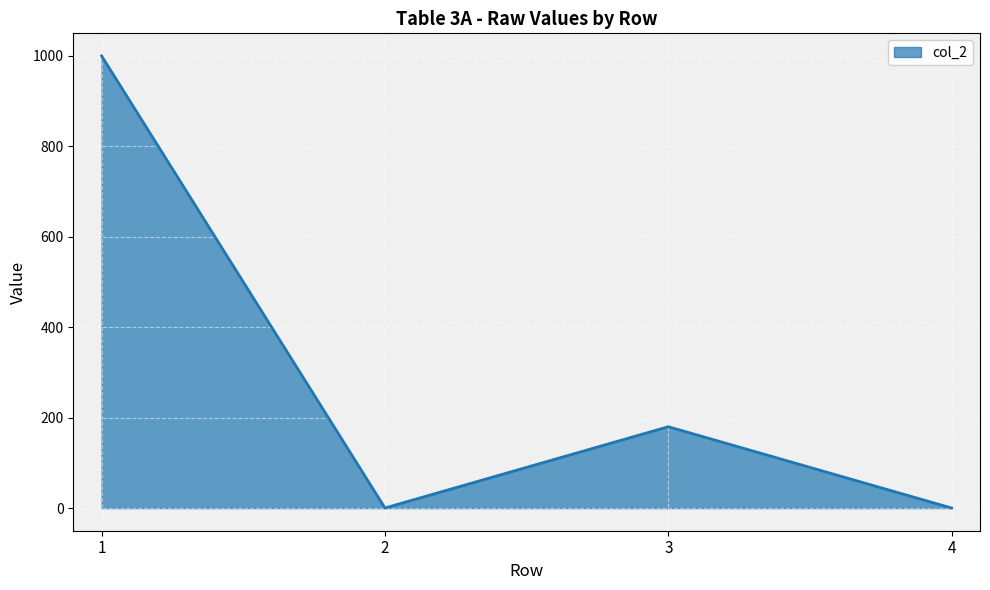

How many series are shown in this chart?

1